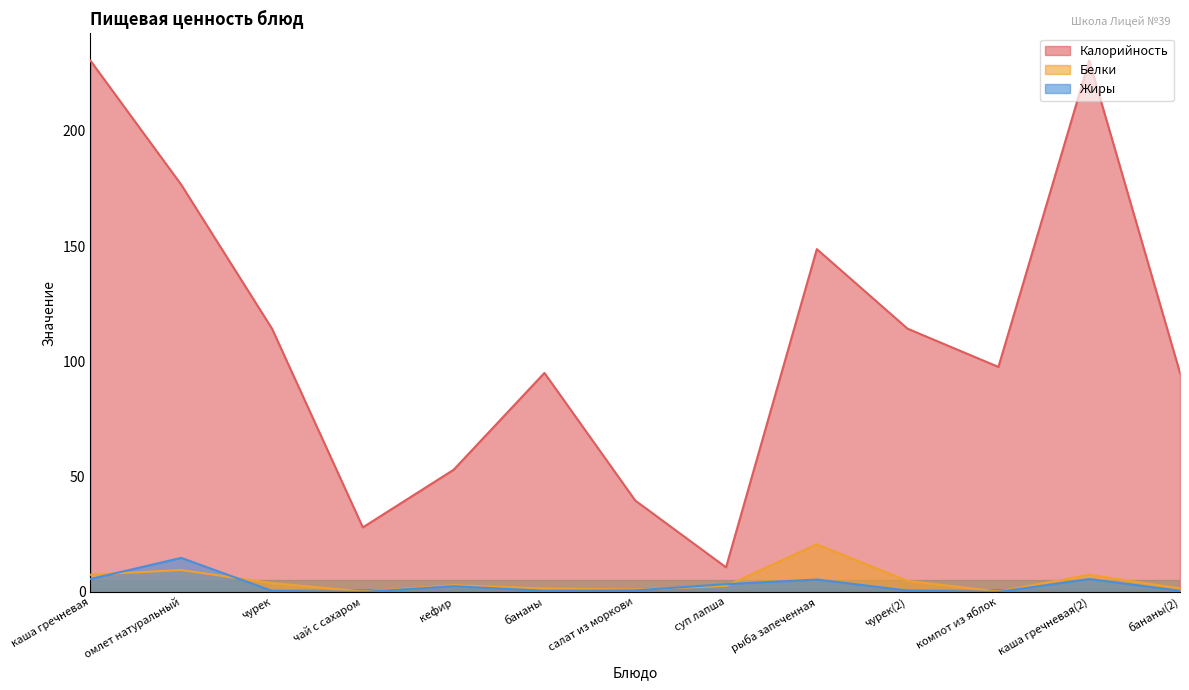

True or false: Белки has a value of 12.5 at каша гречневая(2).

False